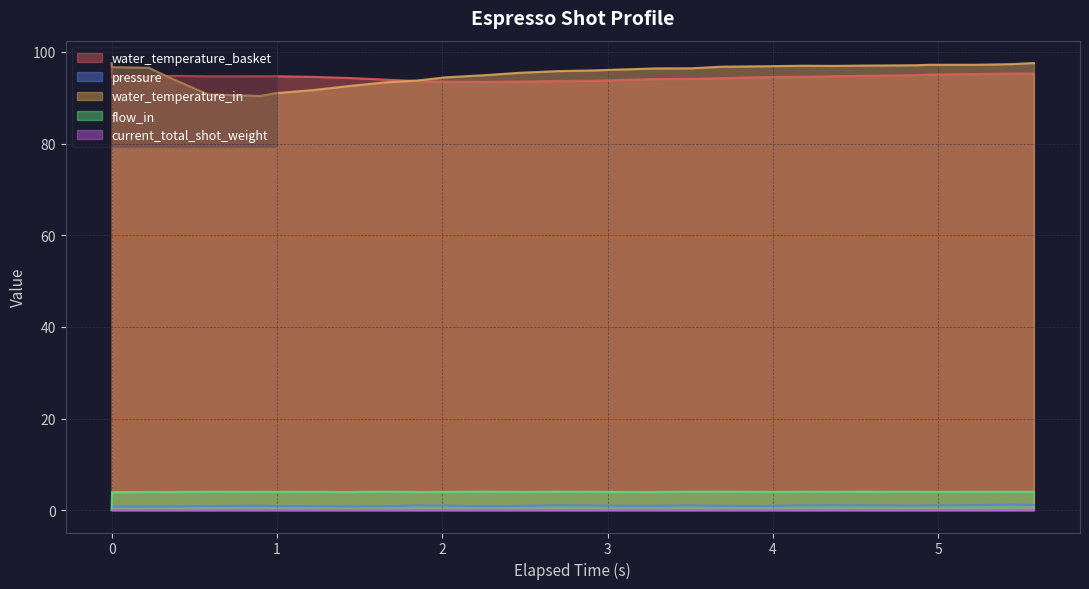

How many interior local peaks does the pressure series have?

7